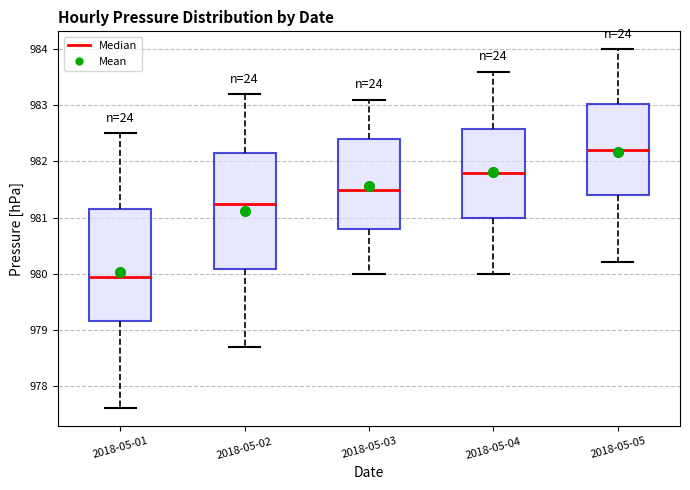

Reading left to right, read every box against the y-axis: the position of its median line, the range the box covers, and the ends of its whiskers. The values are not printed on the chart, so give them approximately, as read against the axis.

2018-05-01: median 980.0, box 979.2 to 981.2, whiskers 977.6 to 982.5
2018-05-02: median 981.3, box 980.1 to 982.2, whiskers 978.7 to 983.2
2018-05-03: median 981.5, box 980.8 to 982.4, whiskers 980.0 to 983.1
2018-05-04: median 981.8, box 981.0 to 982.6, whiskers 980.0 to 983.6
2018-05-05: median 982.2, box 981.4 to 983.0, whiskers 980.2 to 984.0